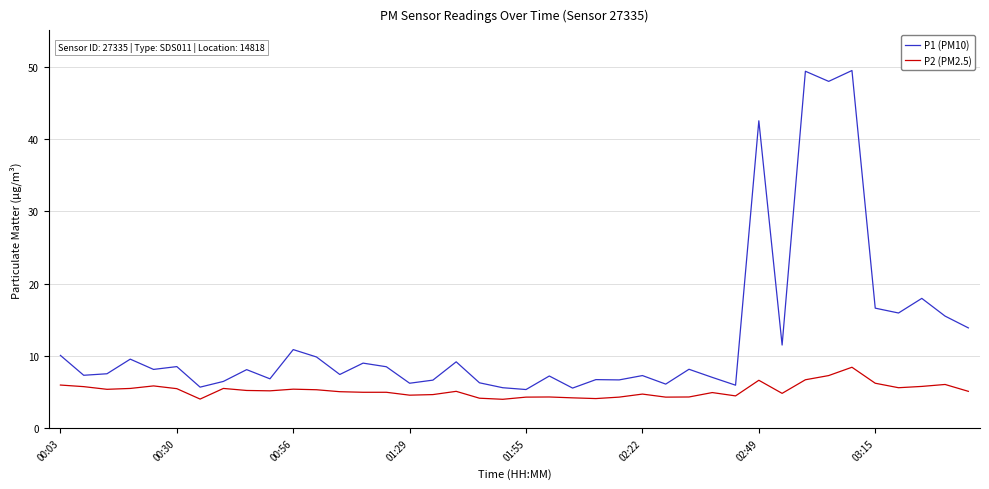

List the series in order of their peak value, highest first.

P1 (PM10), P2 (PM2.5)